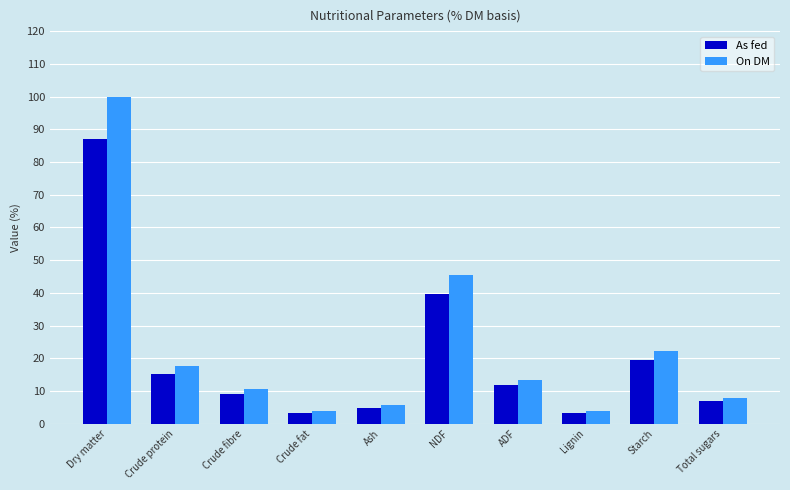

What is the difference between the On DM values at Ash and Crude protein?

12.0